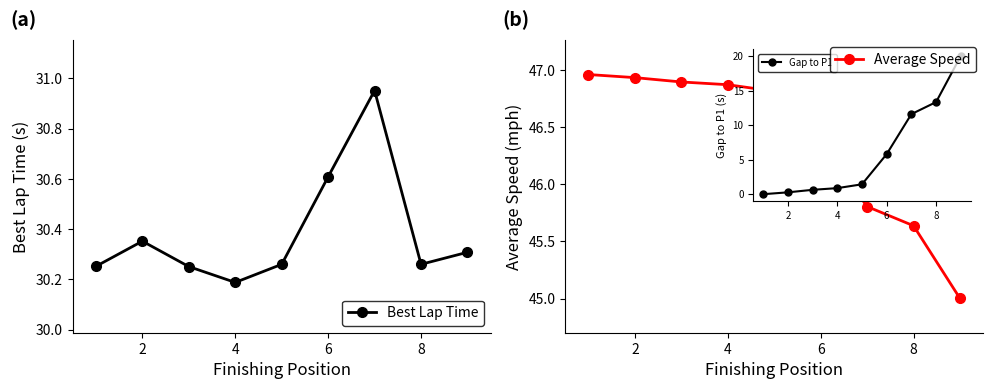

What is the value of the Best Lap Time point at the 6th from the left?

30.6